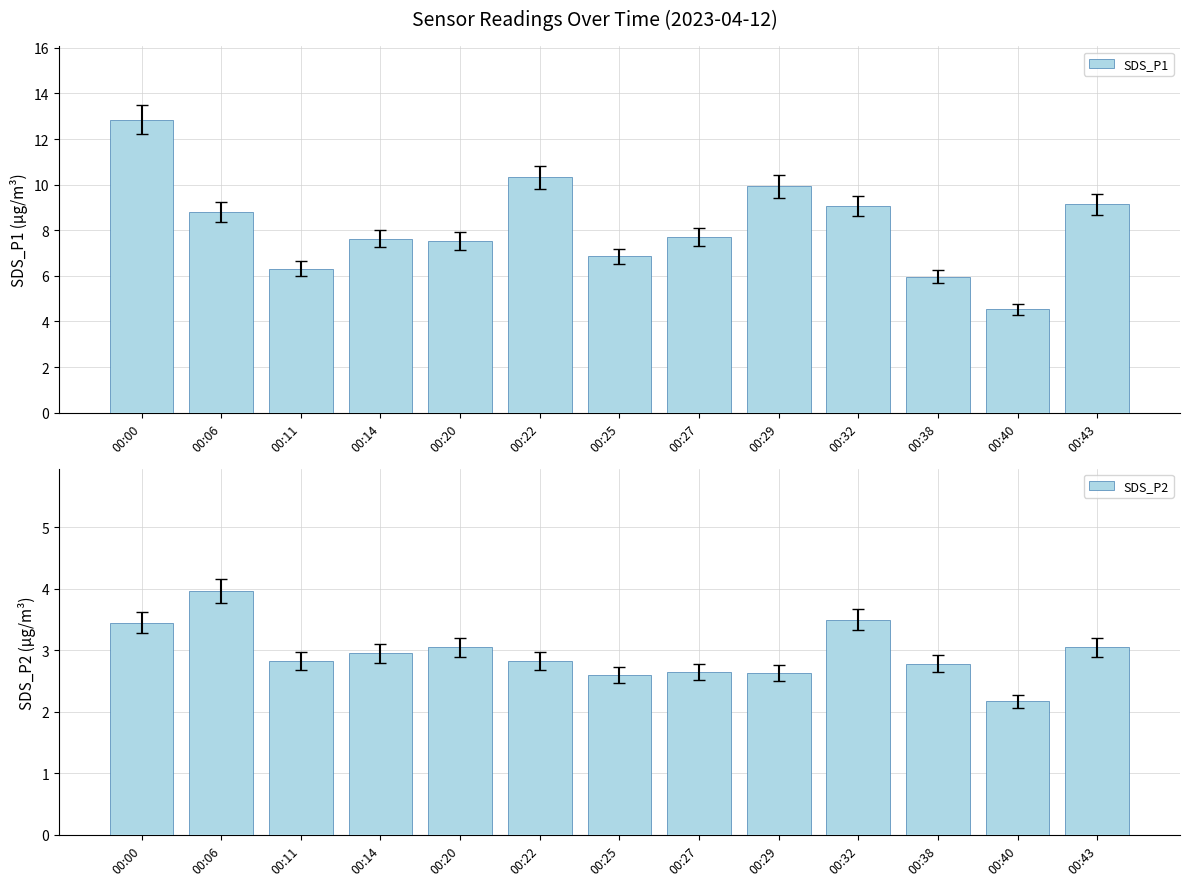

At how many categories does at least one series exceed 2?

13